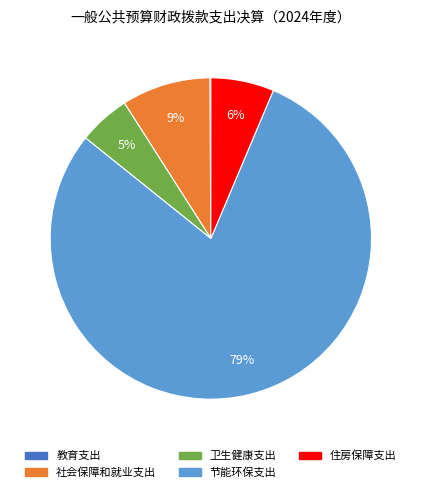

Is the sum of 卫生健康支出 and 节能环保支出 greater than half?

Yes